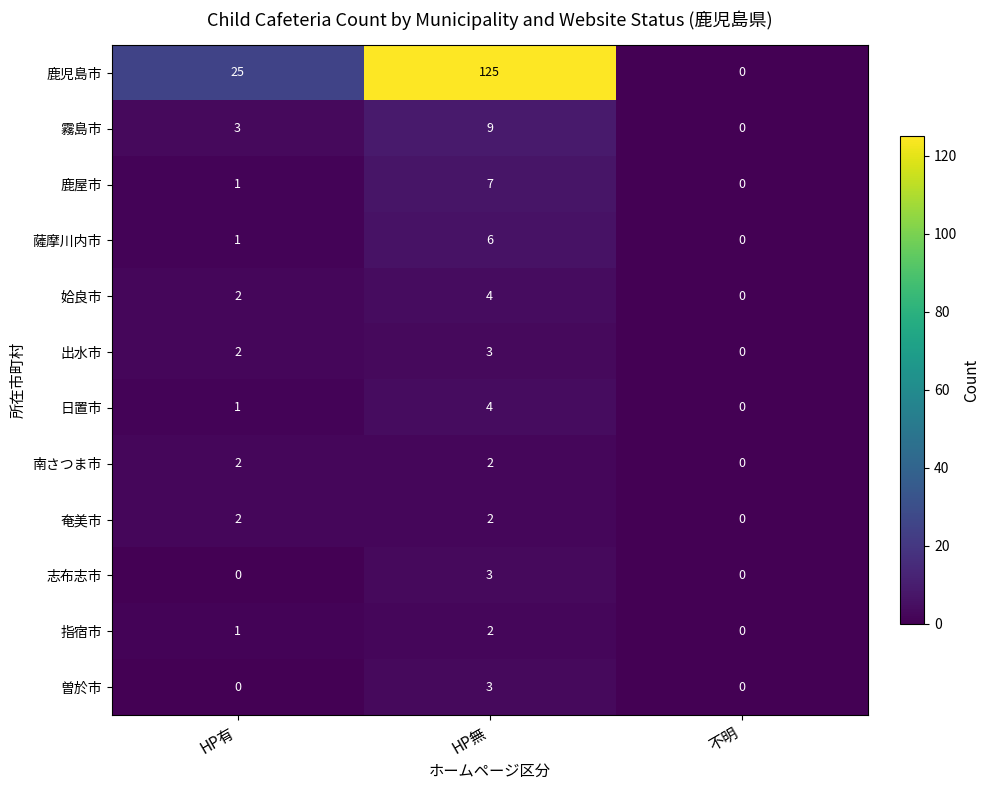

How many data points does each series have?

3